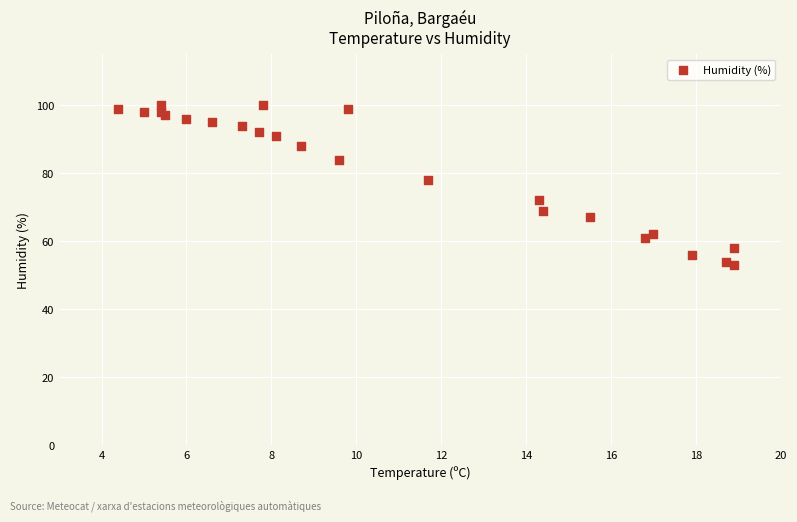

What Y value in the scatter plot is closest to 76?

78